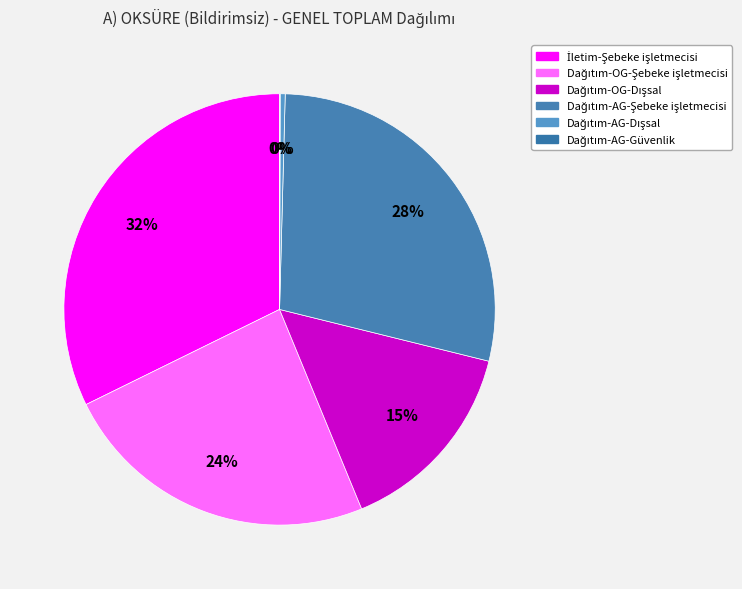

To the nearest percent, what is the average slice percentage?

17%